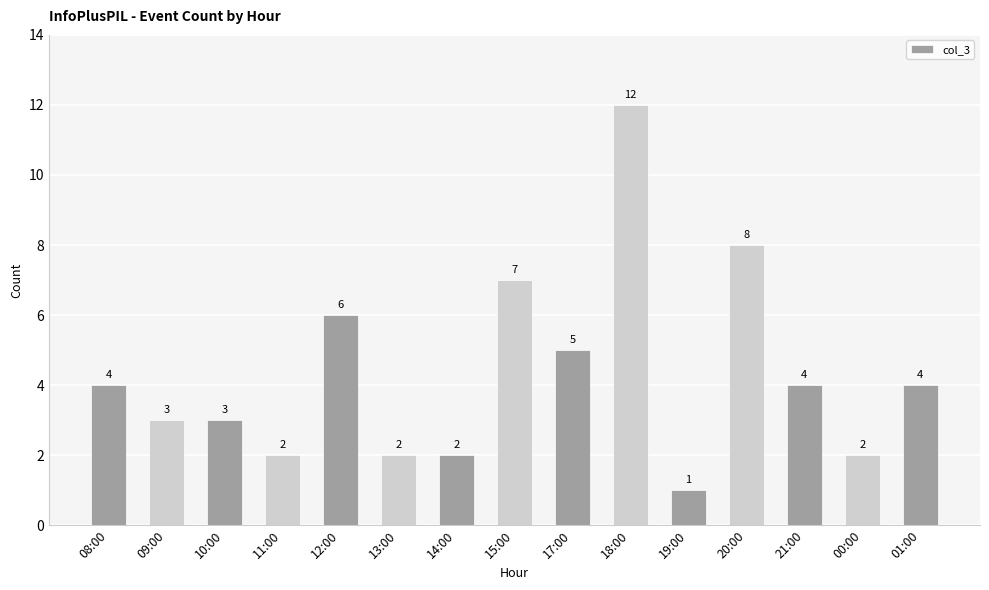

What position from the right is 20:00?

4